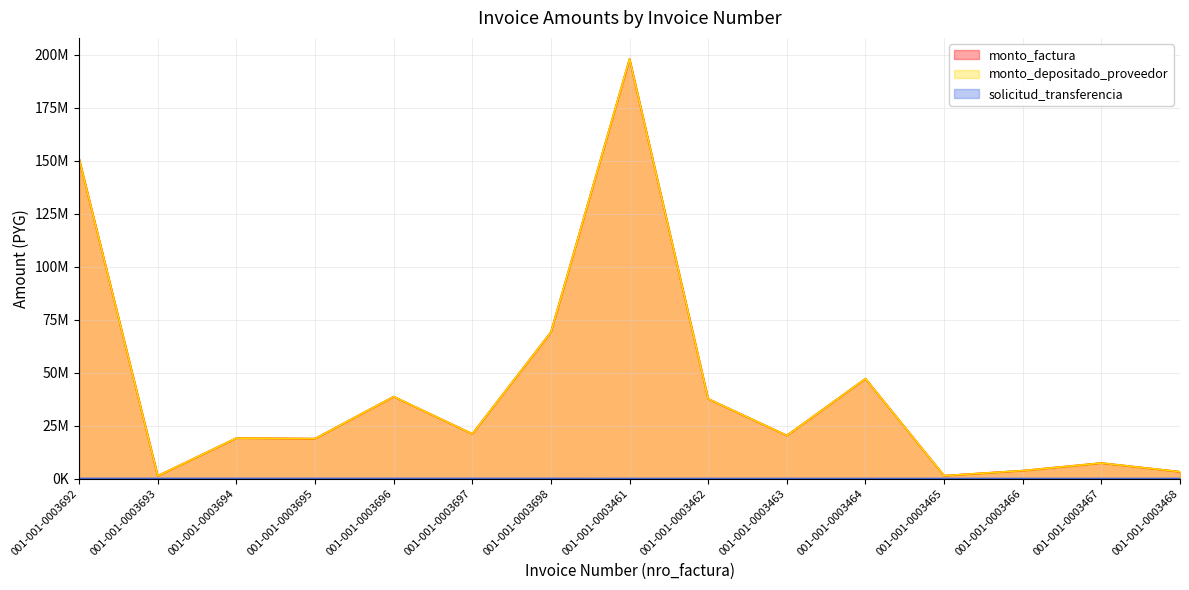

How many lines are shown in the chart?

3